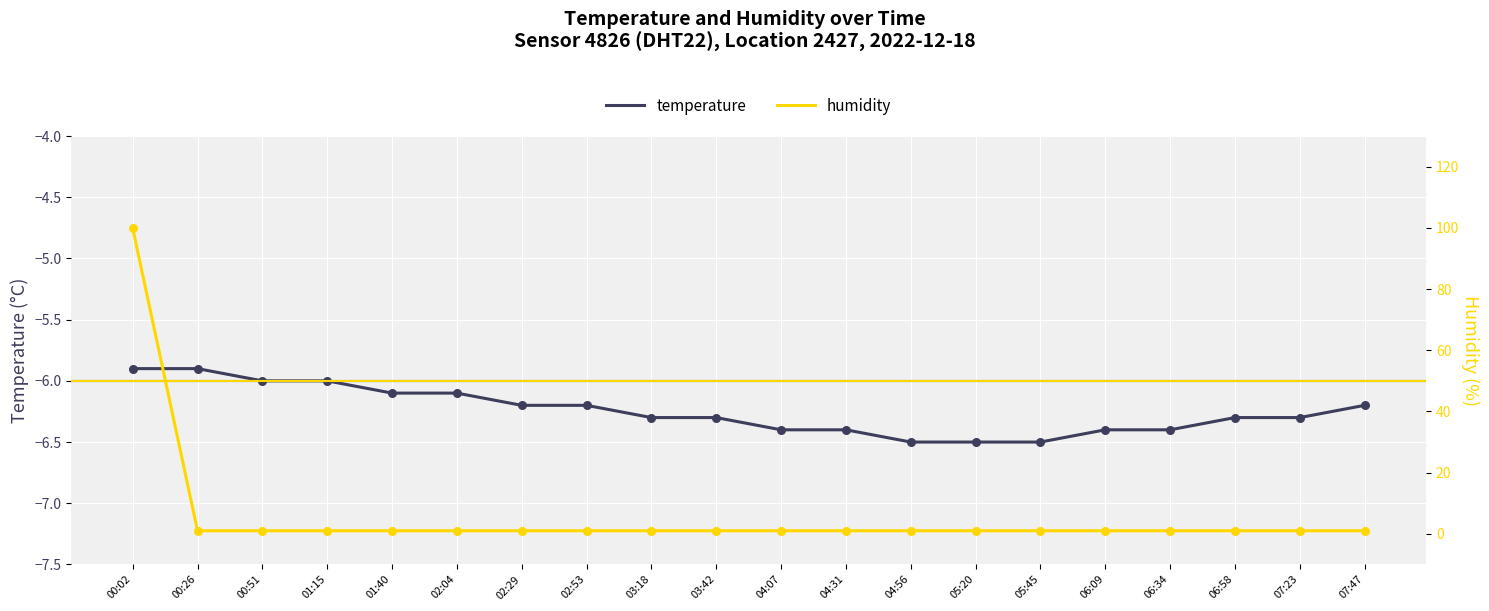

Is the value of humidity at 04:07 greater than the value of temperature at 04:56?

Yes